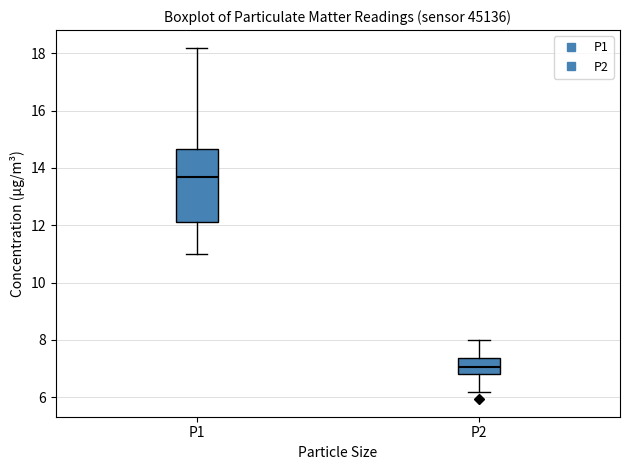

Where does the upper whisker of the box for P2 end on the y-axis? The values are not printed on the chart, so give them approximately, as read against the axis.

8.0